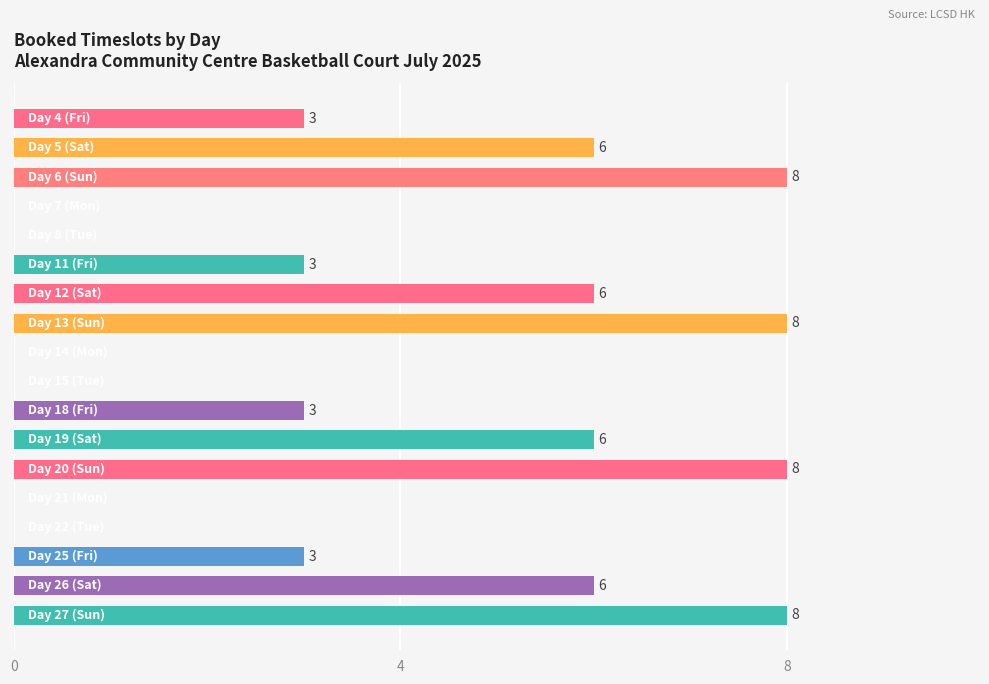

How many values are between 0 and 6?

14